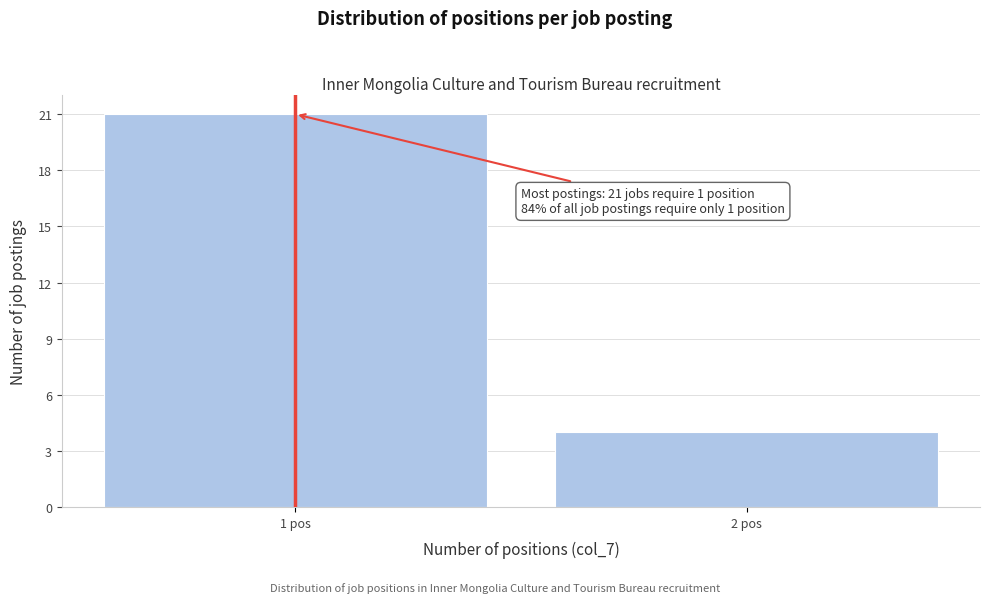

Reading left to right, what are all the values shown in this chart?

1 pos=21	2 pos=4